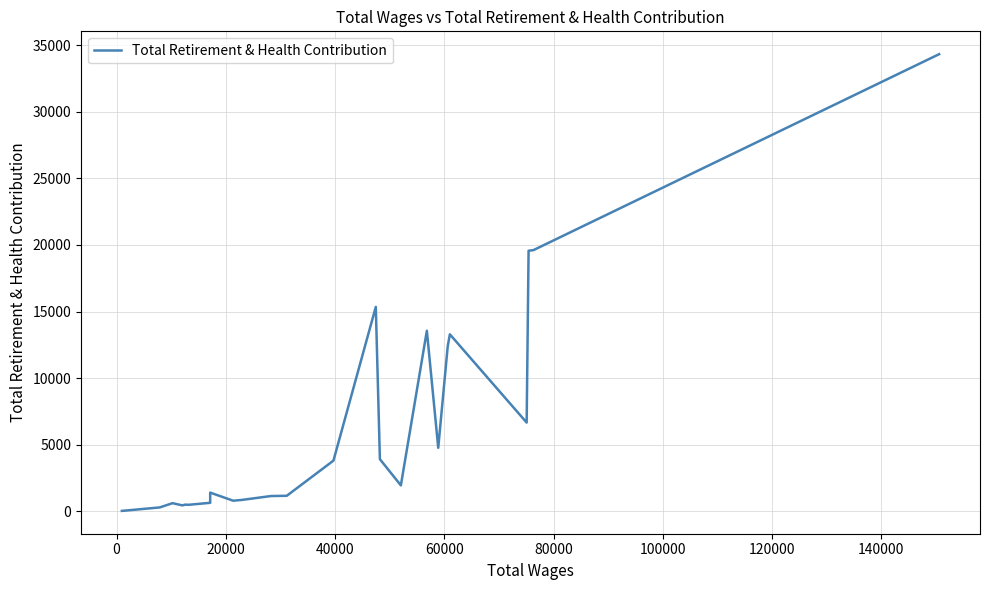

How many lines are shown in the chart?

1